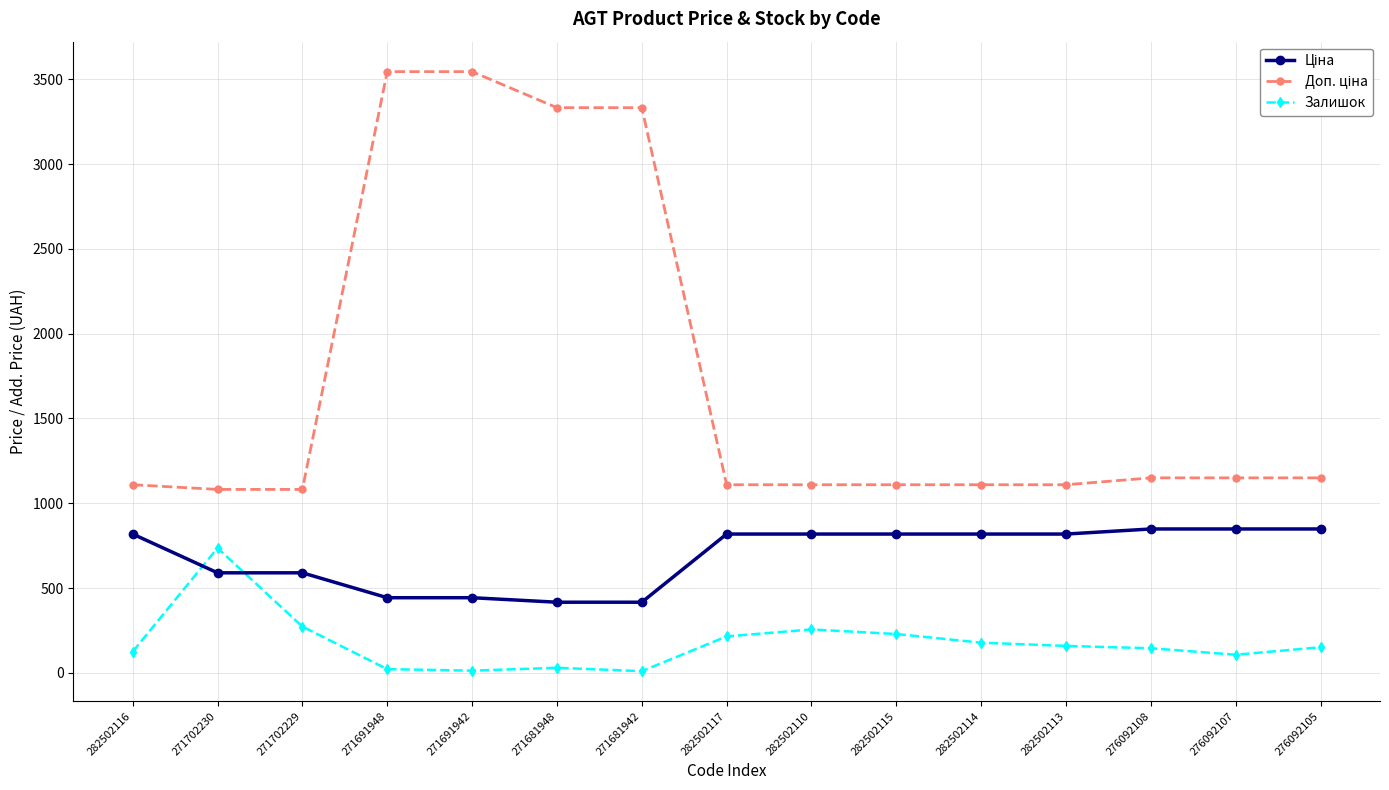

What is the total value across all series at 276092107?

2105.2